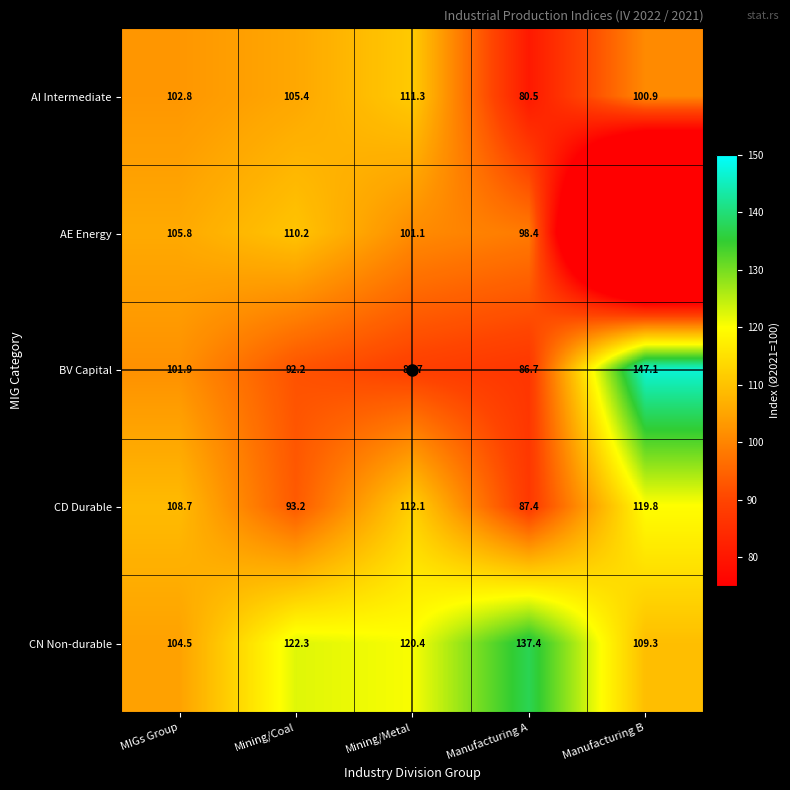

The value of CN Non-durable at Mining/Metal is 120.4. True or false?

True